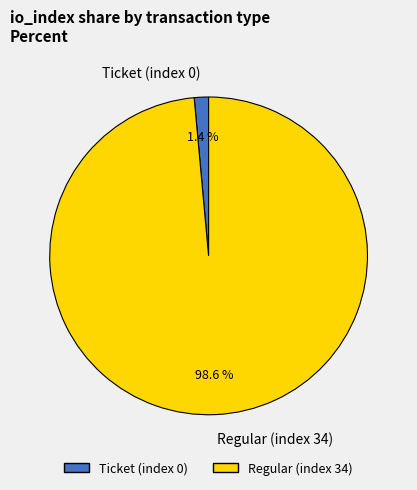

Which has a higher value, Ticket (index 0) or Regular (index 34)?

Regular (index 34)